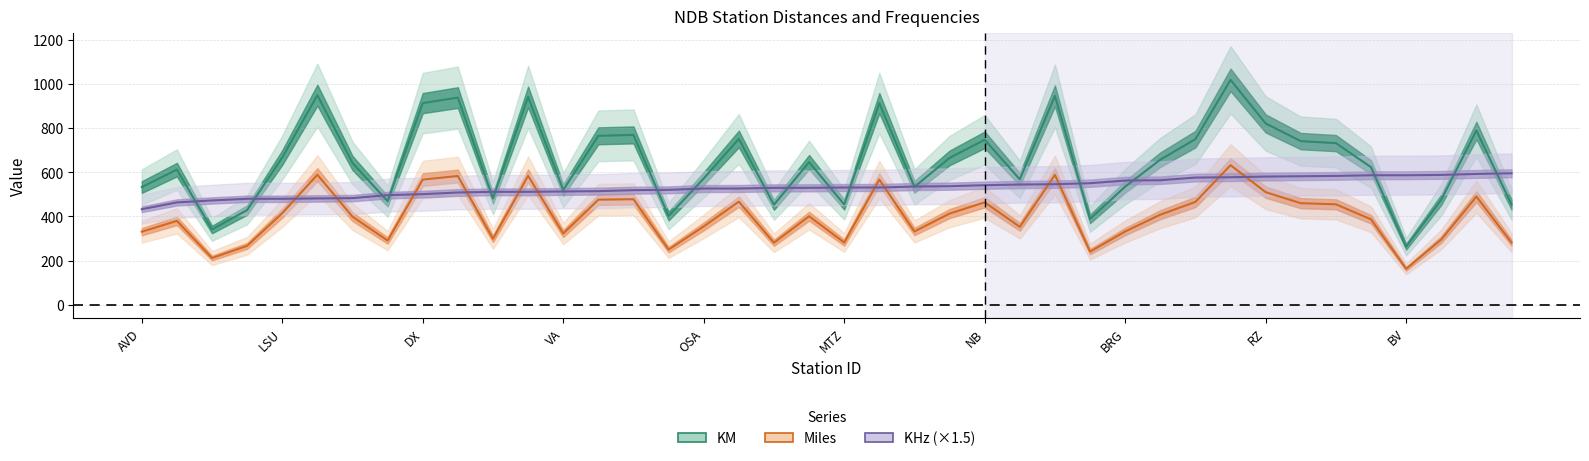

At which category is the sum across all series the highest?

31